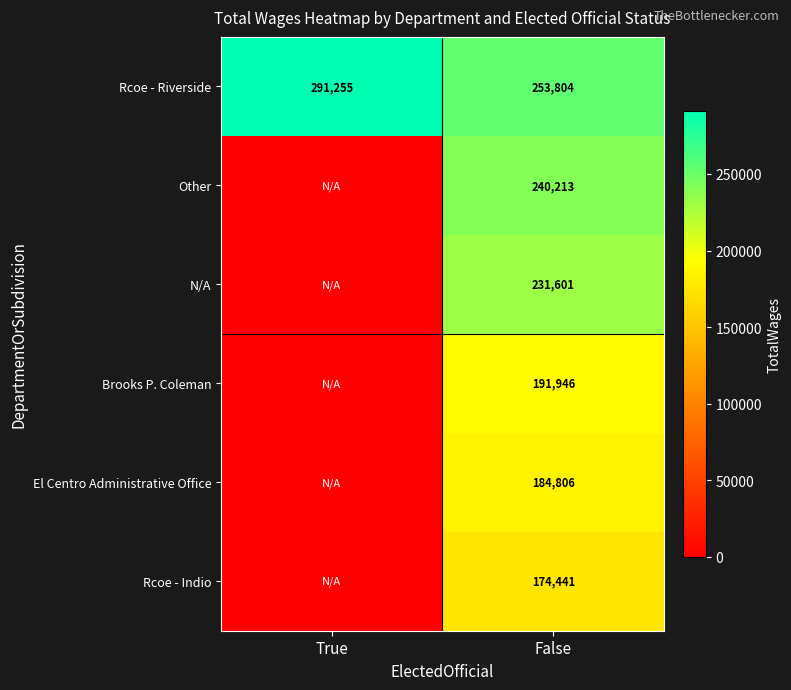

The value of Rcoe - Riverside at True is 291255. True or false?

True